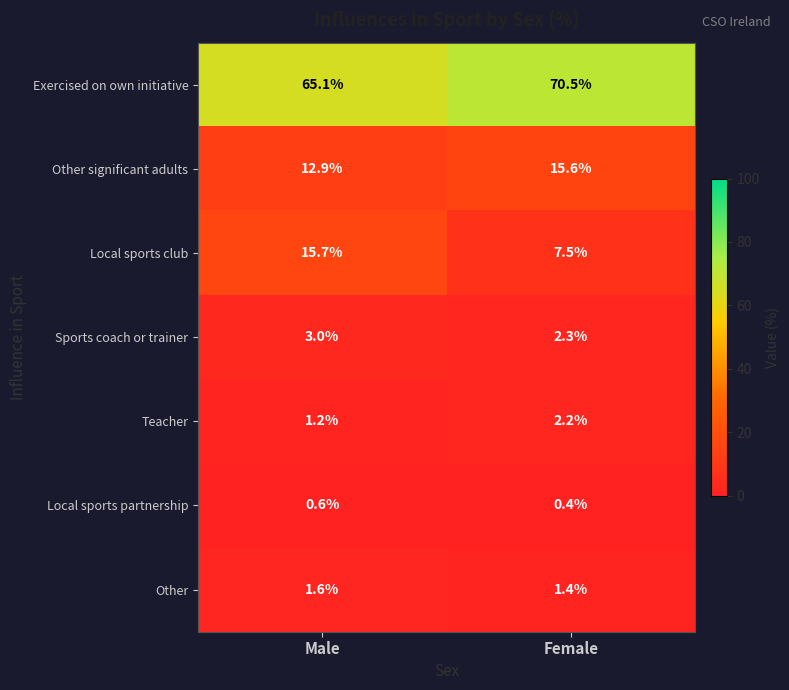

The value of Teacher at Female is 1.1. True or false?

False